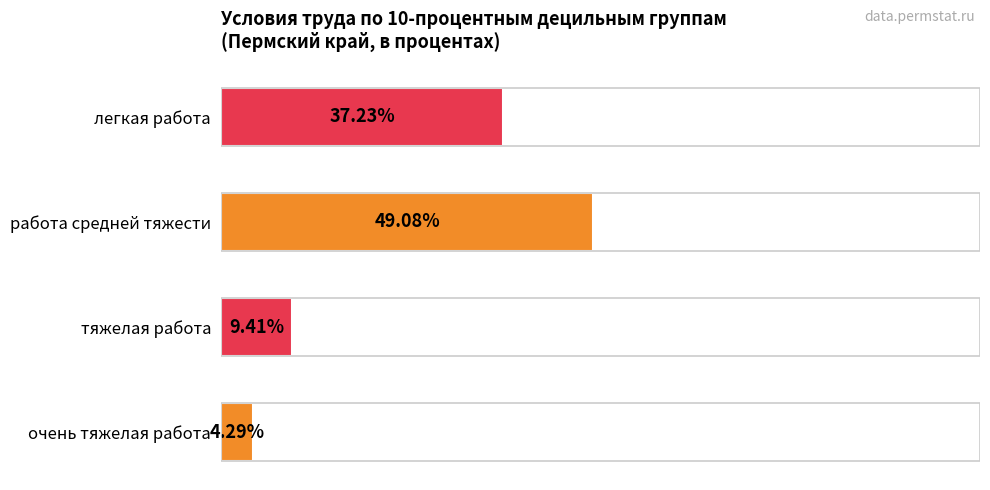

Rank the categories by value from lowest to highest.

очень тяжелая работа, тяжелая работа, легкая работа, работа средней тяжести